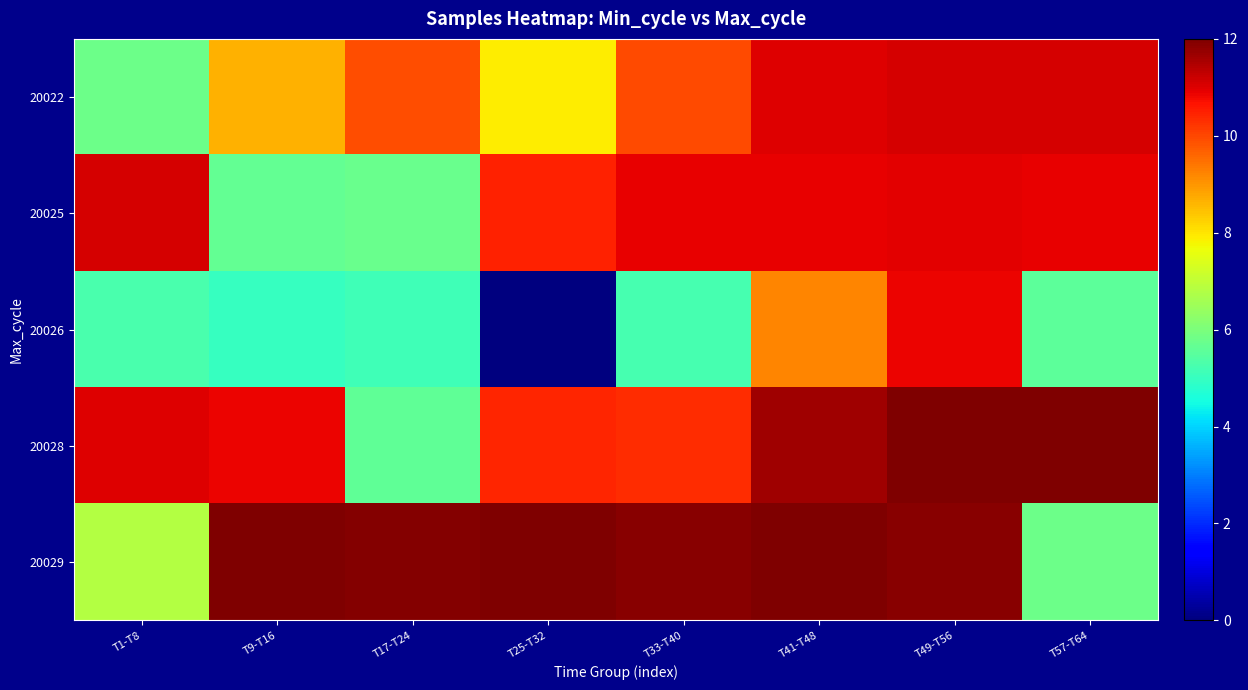

Which label corresponds to the smallest value in the chart?

T25-T32